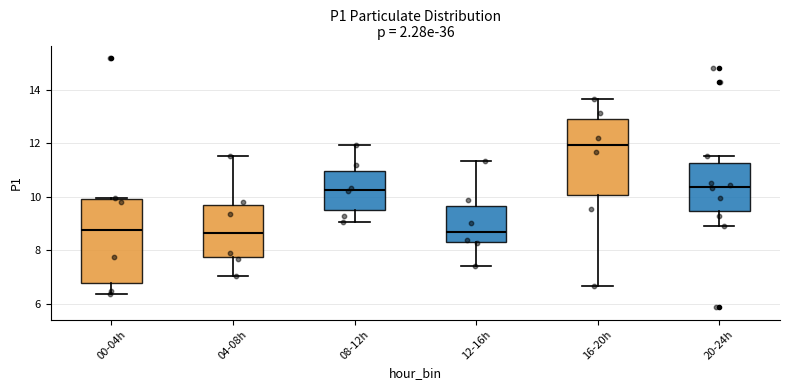

Reading left to right, transcribe this box plot: for each box, give where its median line is, the range the box spans, and where its two whiskers end, as read against the y-axis. The values are not printed on the chart, so give them approximately, as read against the axis.

00-04h: median 8.8, box 6.8 to 10.0, whiskers 6.4 to 10.0
04-08h: median 8.6, box 7.8 to 9.6, whiskers 7.0 to 11.6
08-12h: median 10.2, box 9.6 to 11.0, whiskers 9.0 to 12.0
12-16h: median 8.8, box 8.2 to 9.6, whiskers 7.4 to 11.4
16-20h: median 12.0, box 10.0 to 12.8, whiskers 6.6 to 13.6
20-24h: median 10.4, box 9.4 to 11.2, whiskers 9.0 to 11.6